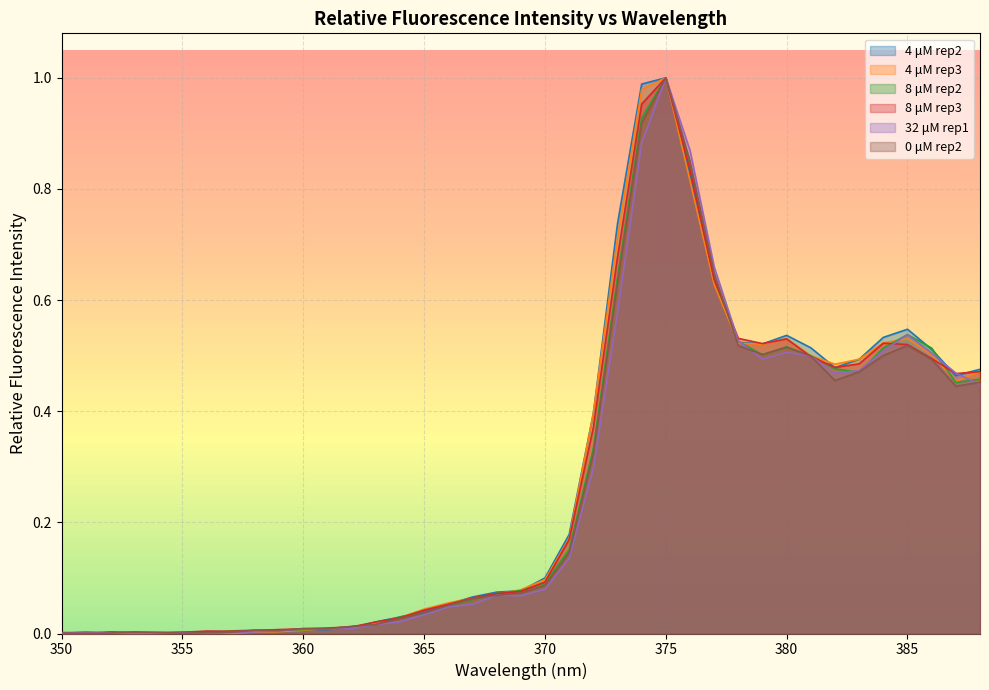

How many lines are shown in the chart?

6